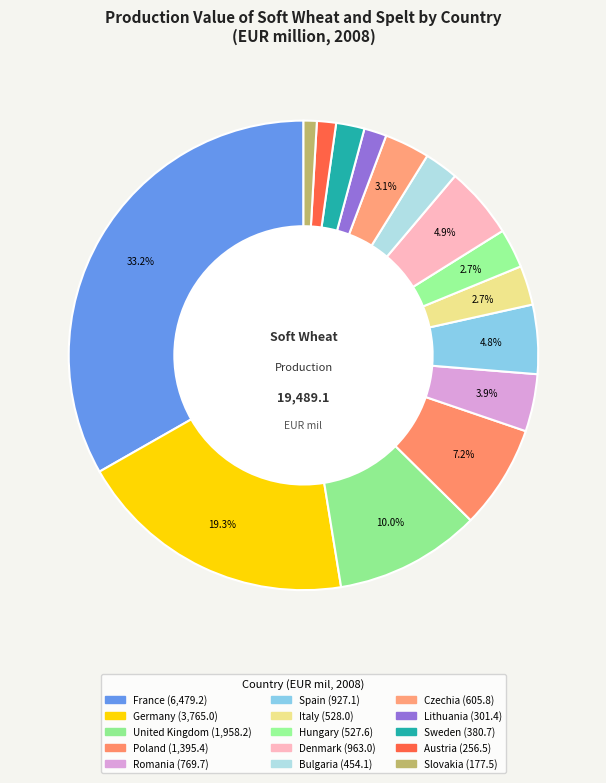

How many segments does this pie chart have?

15